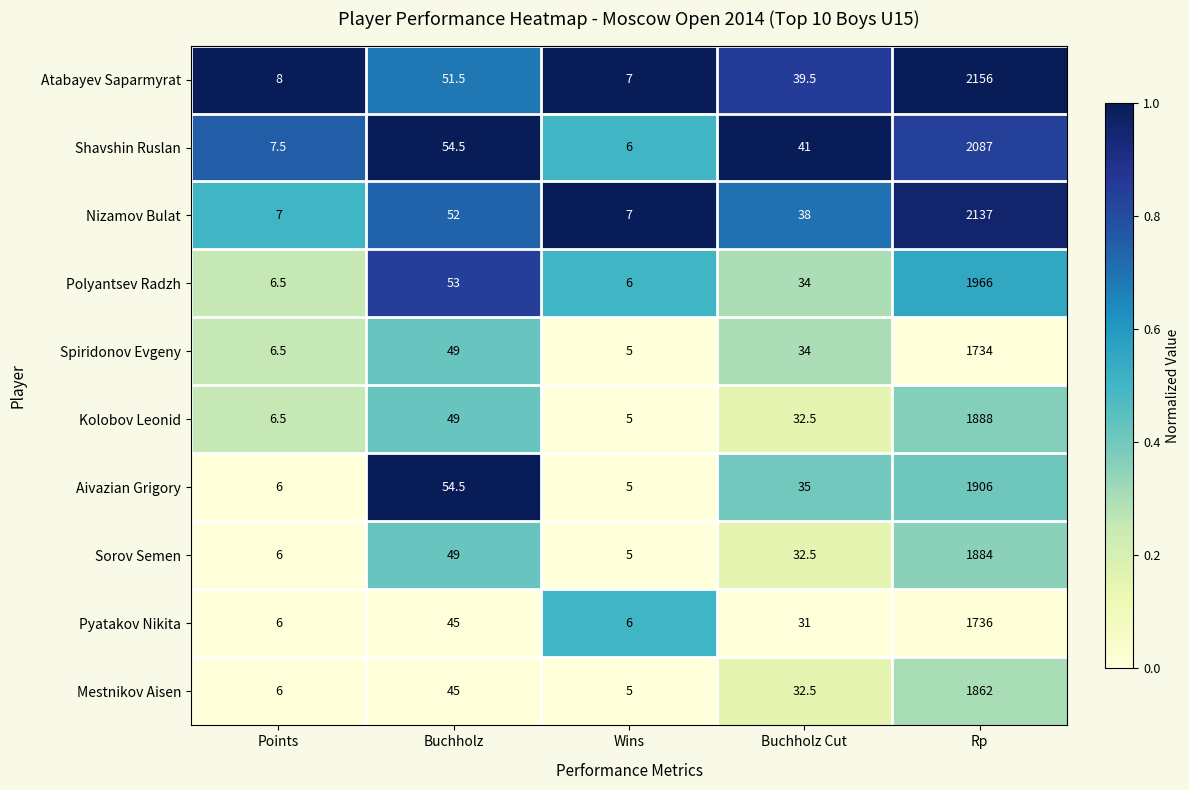

Which series has the largest total across all categories?

Atabayev Saparmyrat